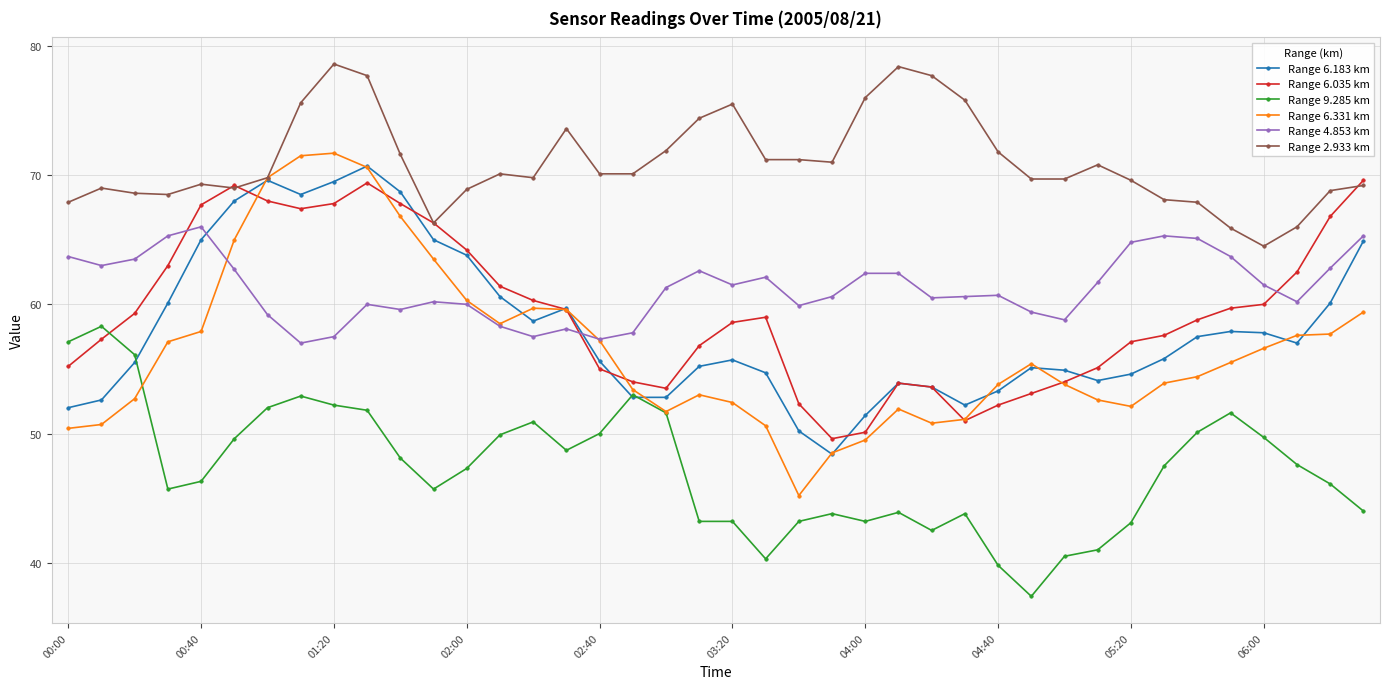

What is the value of the Range 6.331 km point at the 12th from the left?

63.5